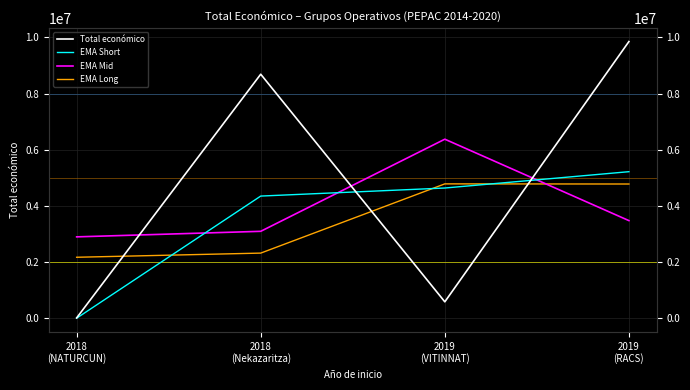

Where do EMA Long and EMA Mid first cross each other?

2019
(VITINNAT) and 2019
(RACS)